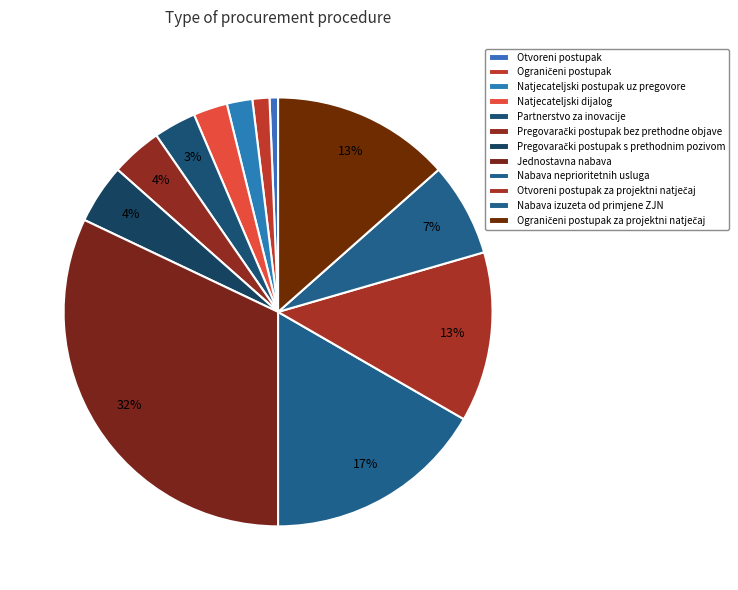

To the nearest percent, what is the combined percentage of Partnerstvo za inovacije and Jednostavna nabava?

35%